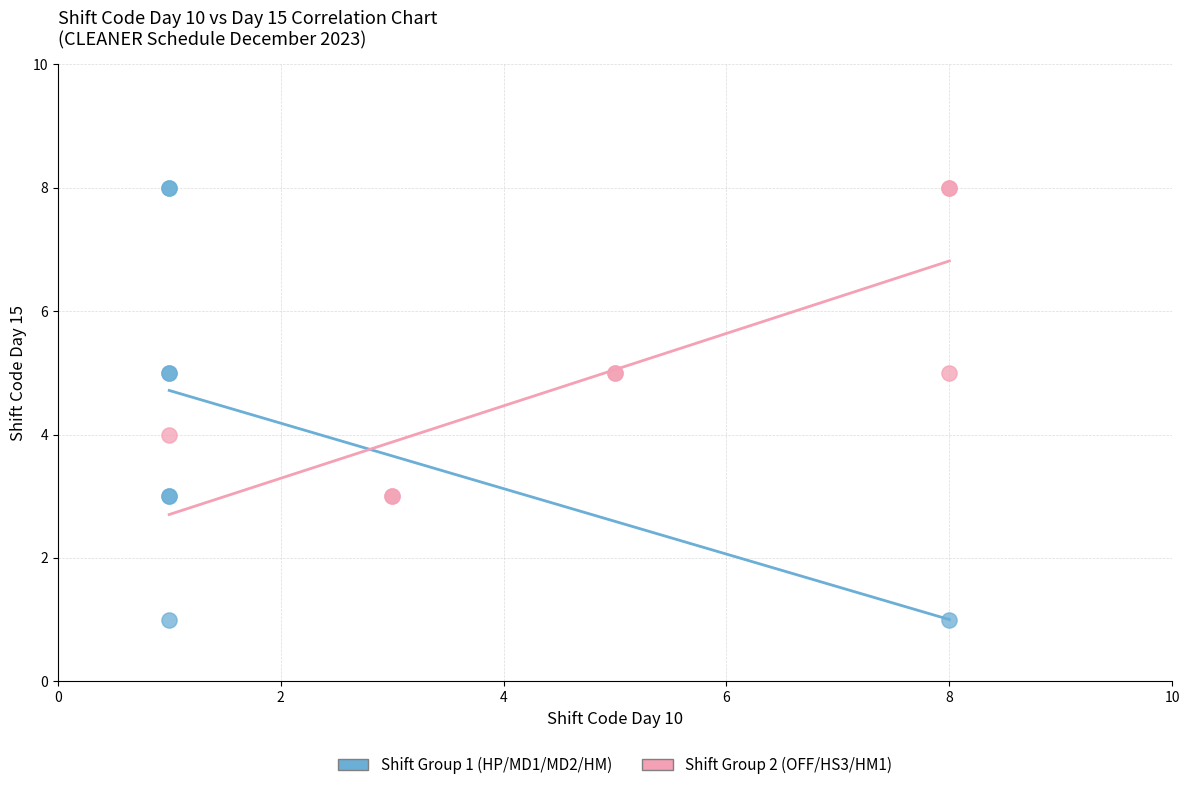

Which series contains the lowest Y value?

Shift Group 1 (HP/MD1/MD2/HM)